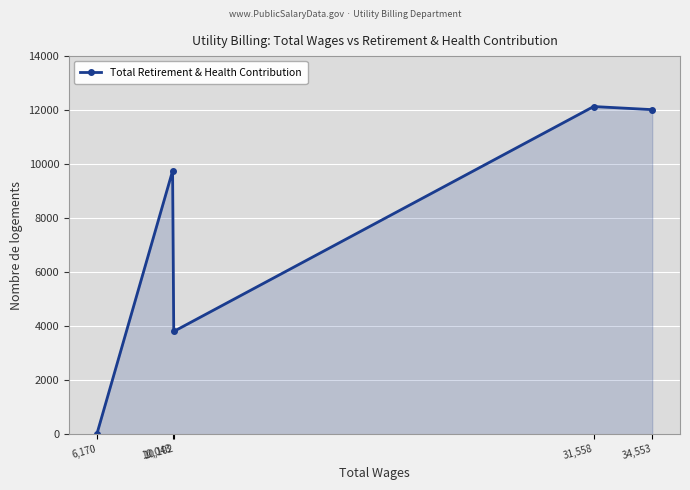

What is the difference between the maximum and minimum values?

12133